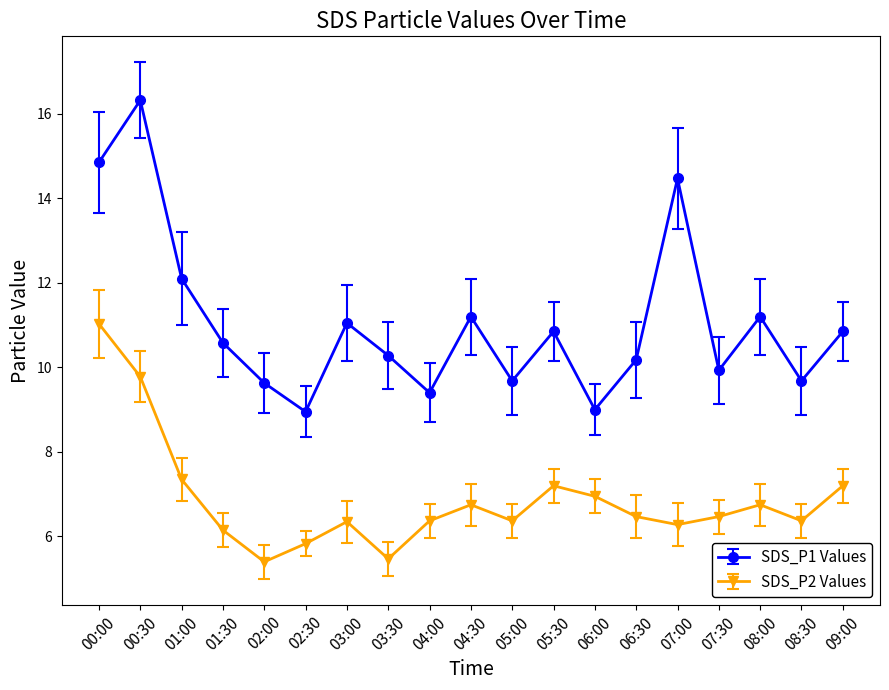

At which category does SDS_P2 Values reach its first local peak?

03:00